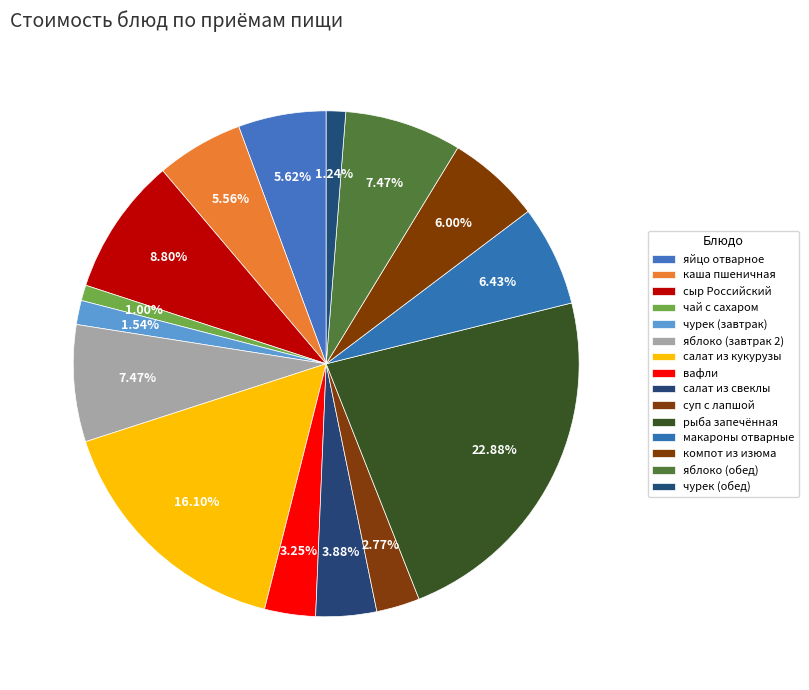

How many segments does this pie chart have?

15